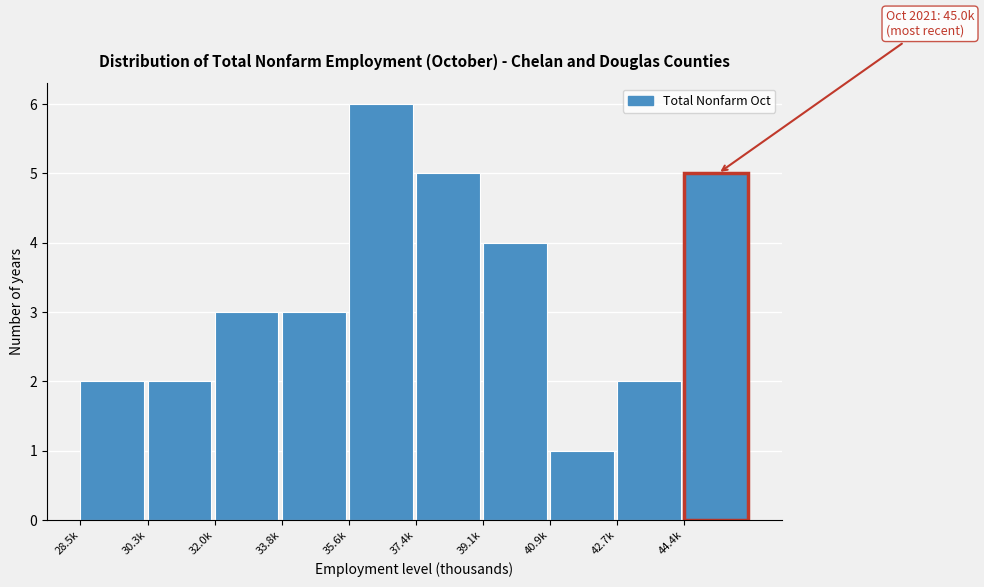

Reading left to right, what are all the values shown in this chart?

28.5k=2	30.3k=2	32.0k=3	33.8k=3	35.6k=6	37.4k=5	39.1k=4	40.9k=1	42.7k=2	44.4k=5